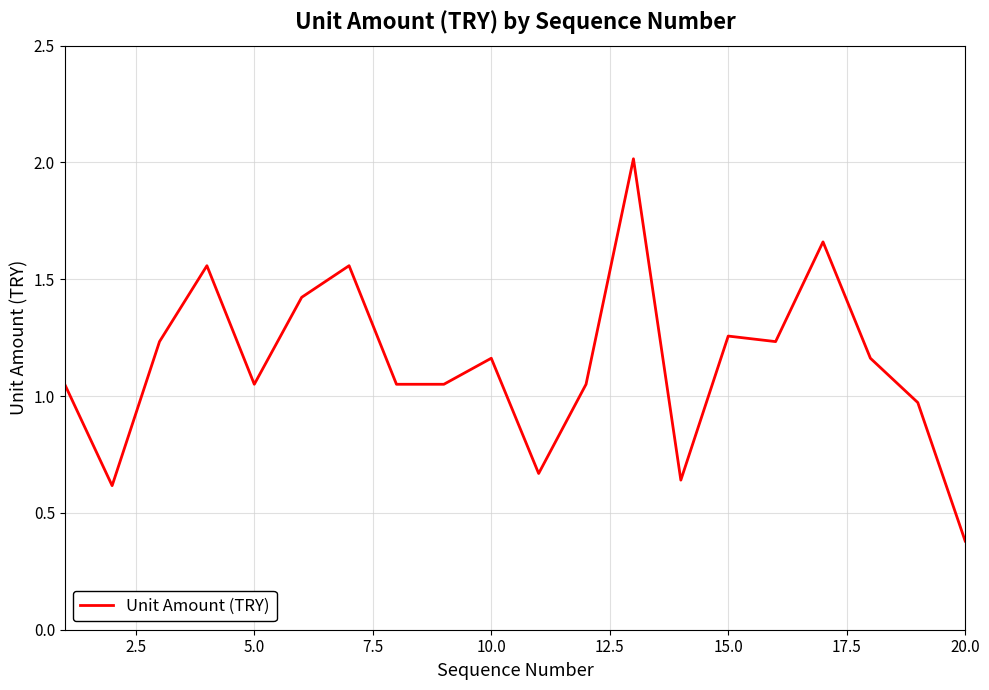

What is the smallest value displayed?

0.4